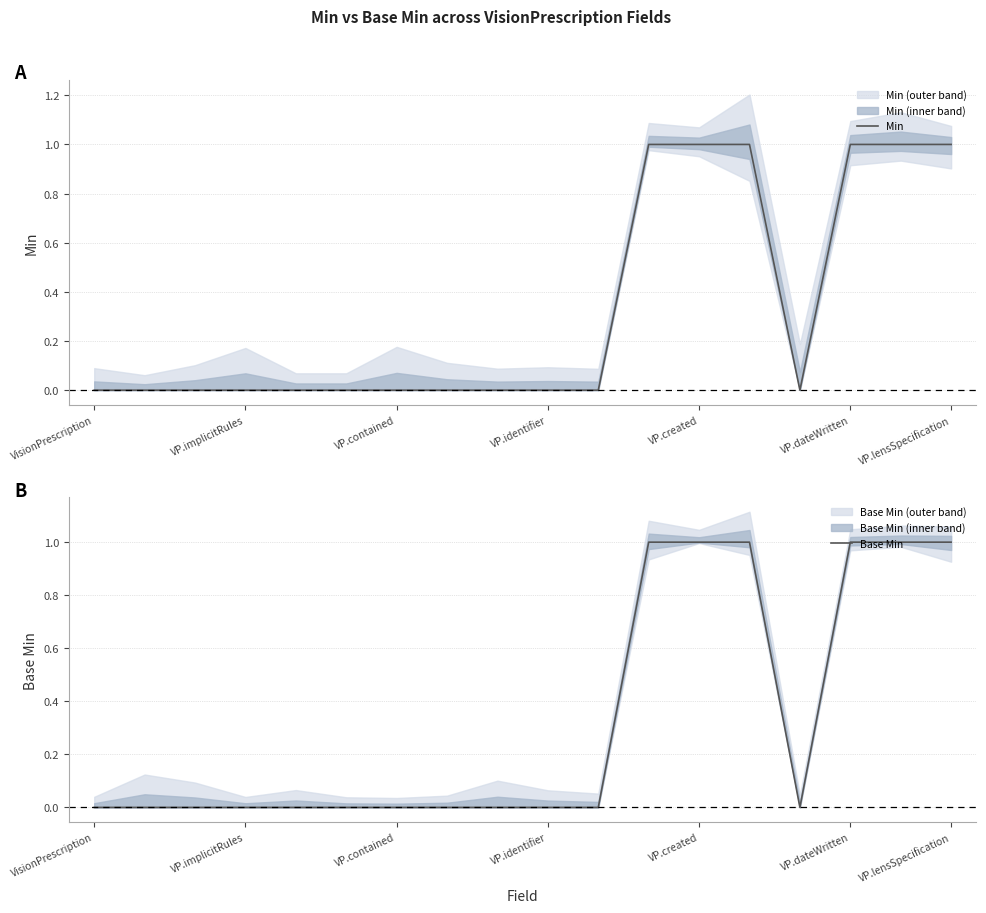

Where is Base Min nearest to the value 0?

VisionPrescription